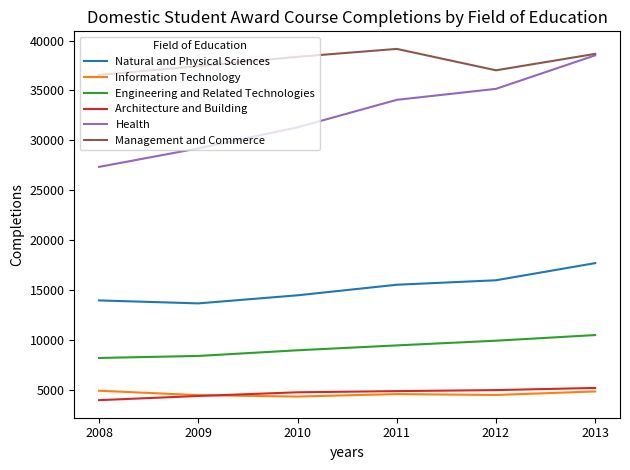

Is the value of Architecture and Building at 2012 greater than the value of Natural and Physical Sciences at 2011?

No